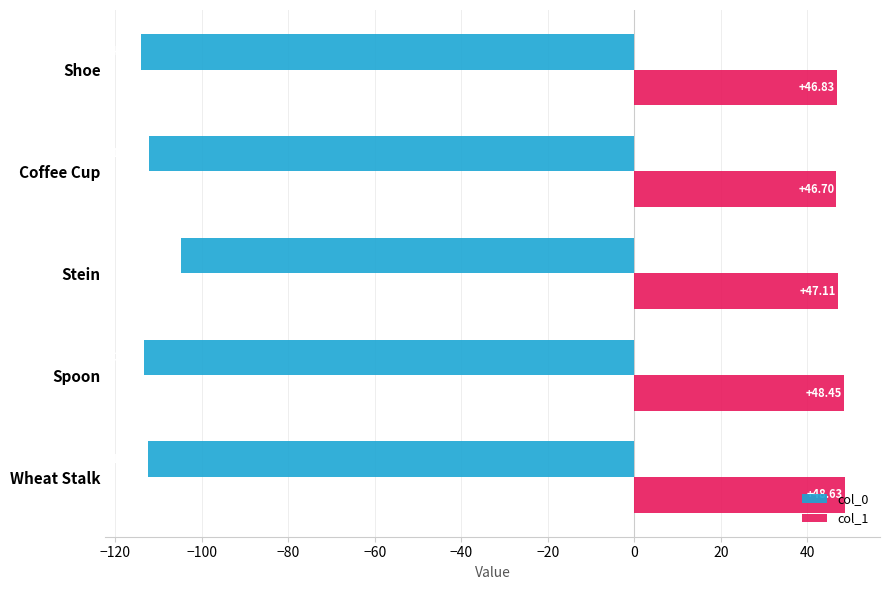

What is the sum of all col_1 values?

237.7